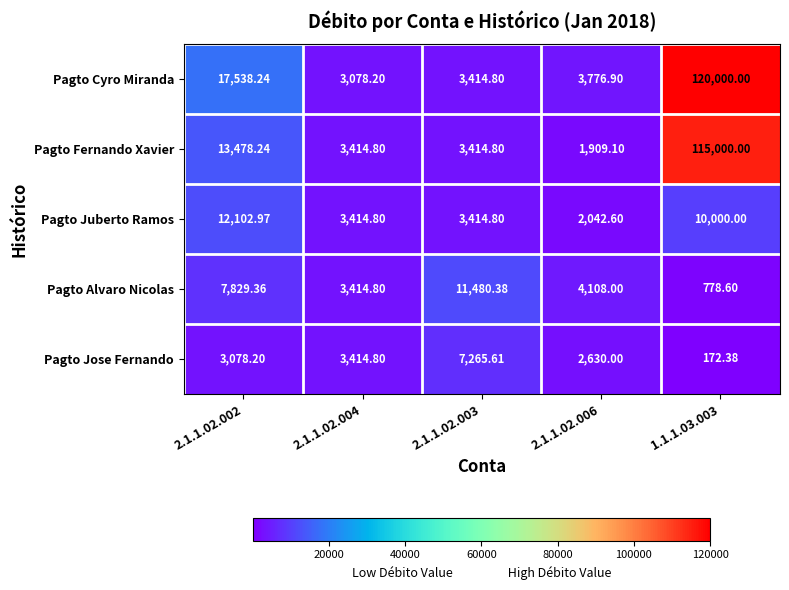

Rank the series at 2.1.1.02.006 from lowest to highest value.

Pagto Fernando Xavier, Pagto Juberto Ramos, Pagto Jose Fernando, Pagto Cyro Miranda, Pagto Alvaro Nicolas